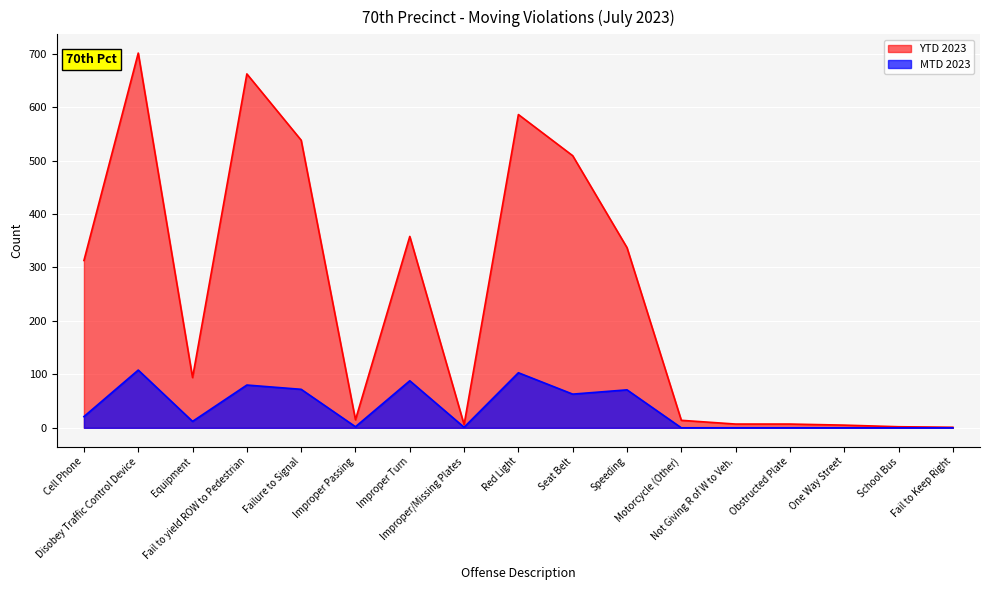

Reading left to right, transcribe all the data shown in this chart.

MTD 2023: 21	108	12	80	72	2	88	1	103	63	71	0	0	0	0	0	0
YTD 2023: 313	701	94	662	538	15	358	6	586	509	337	14	7	7	5	2	1